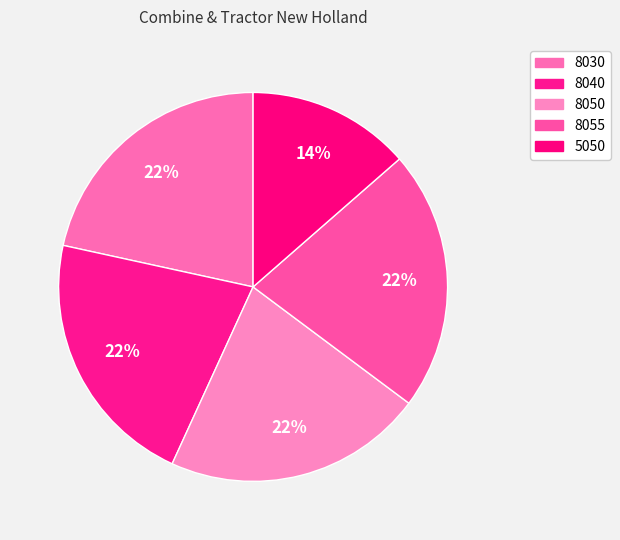

Approximately how many times larger is the value at 8040 compared to 8050?

1.0